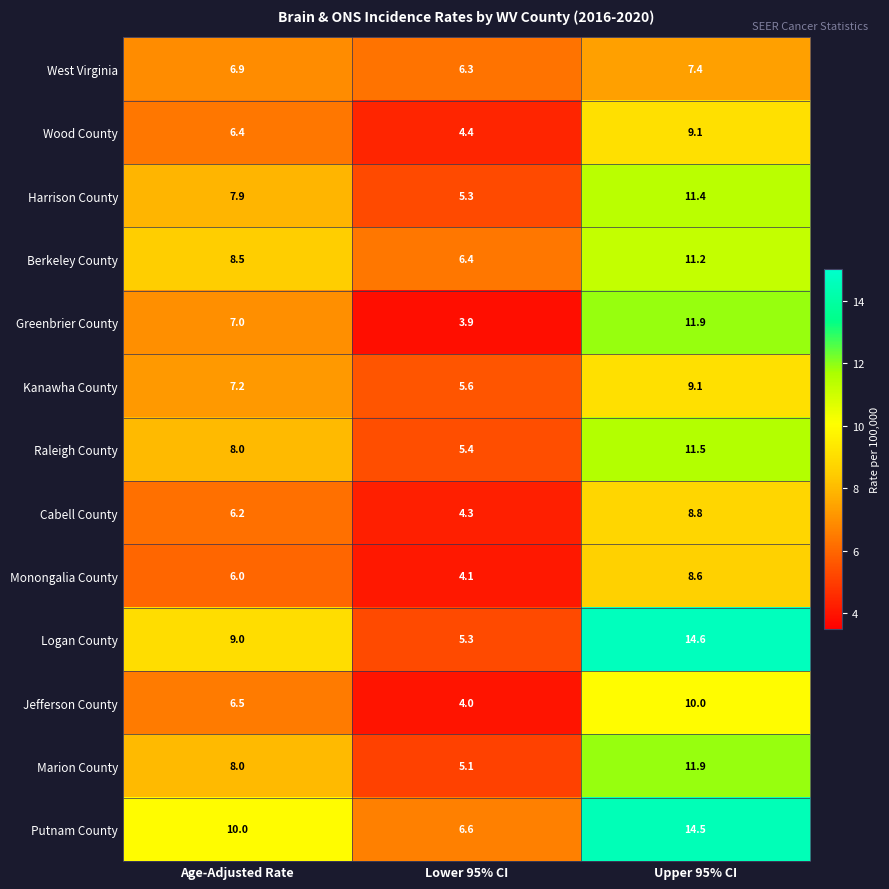

What is the minimum value shown in the chart?

3.9